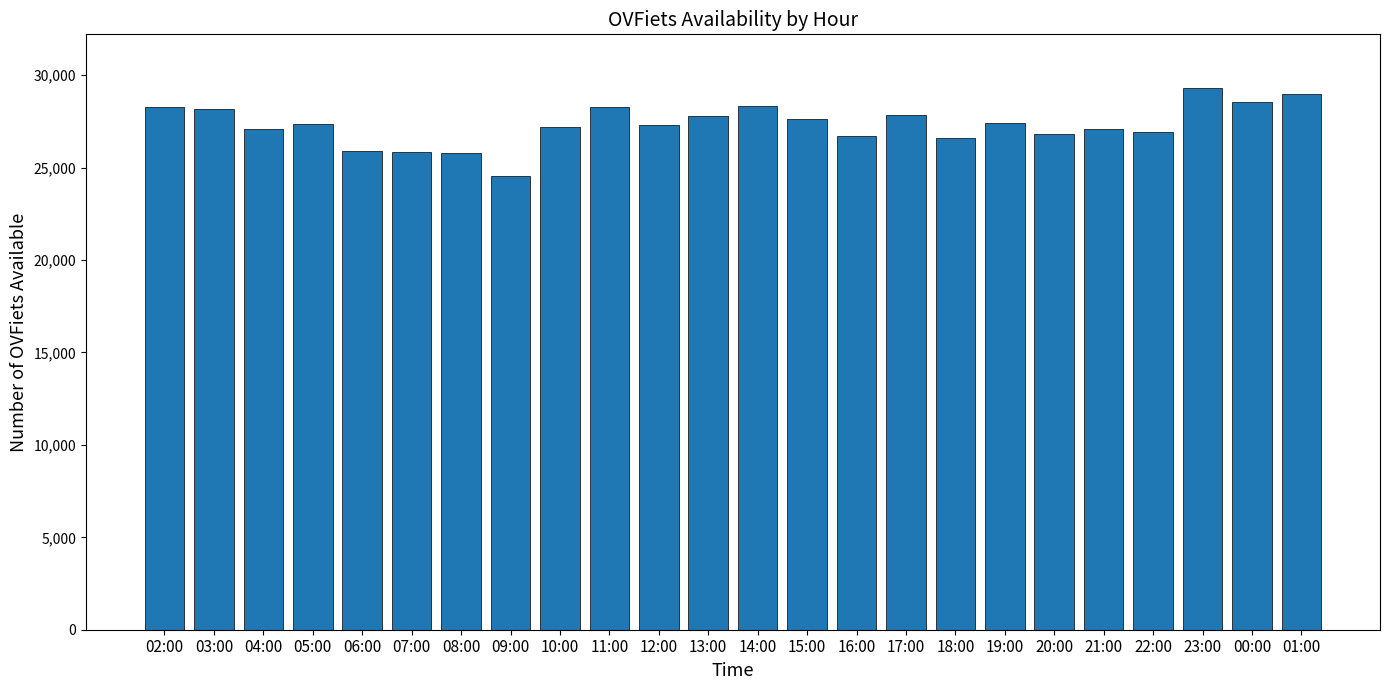

What value does the data have at 10:00, to the nearest 10?

27180